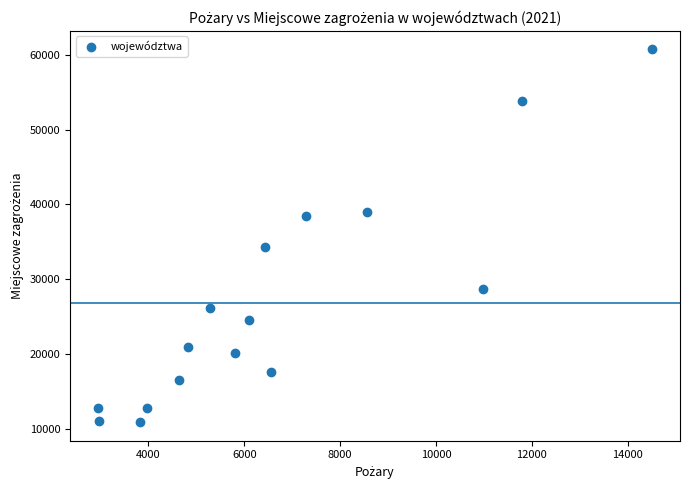

What Y value in the scatter plot is closest to 35806?

34297